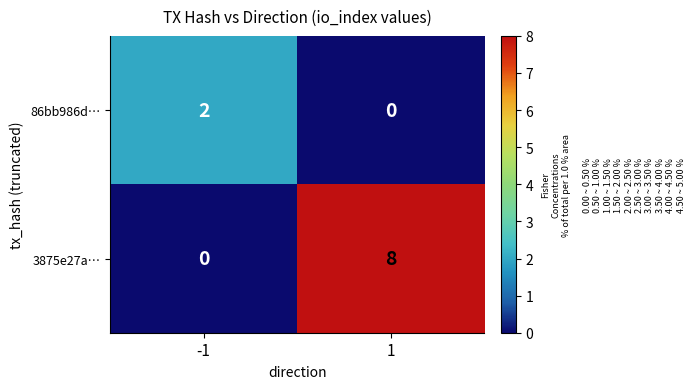

At which category is the sum across all series the highest?

1